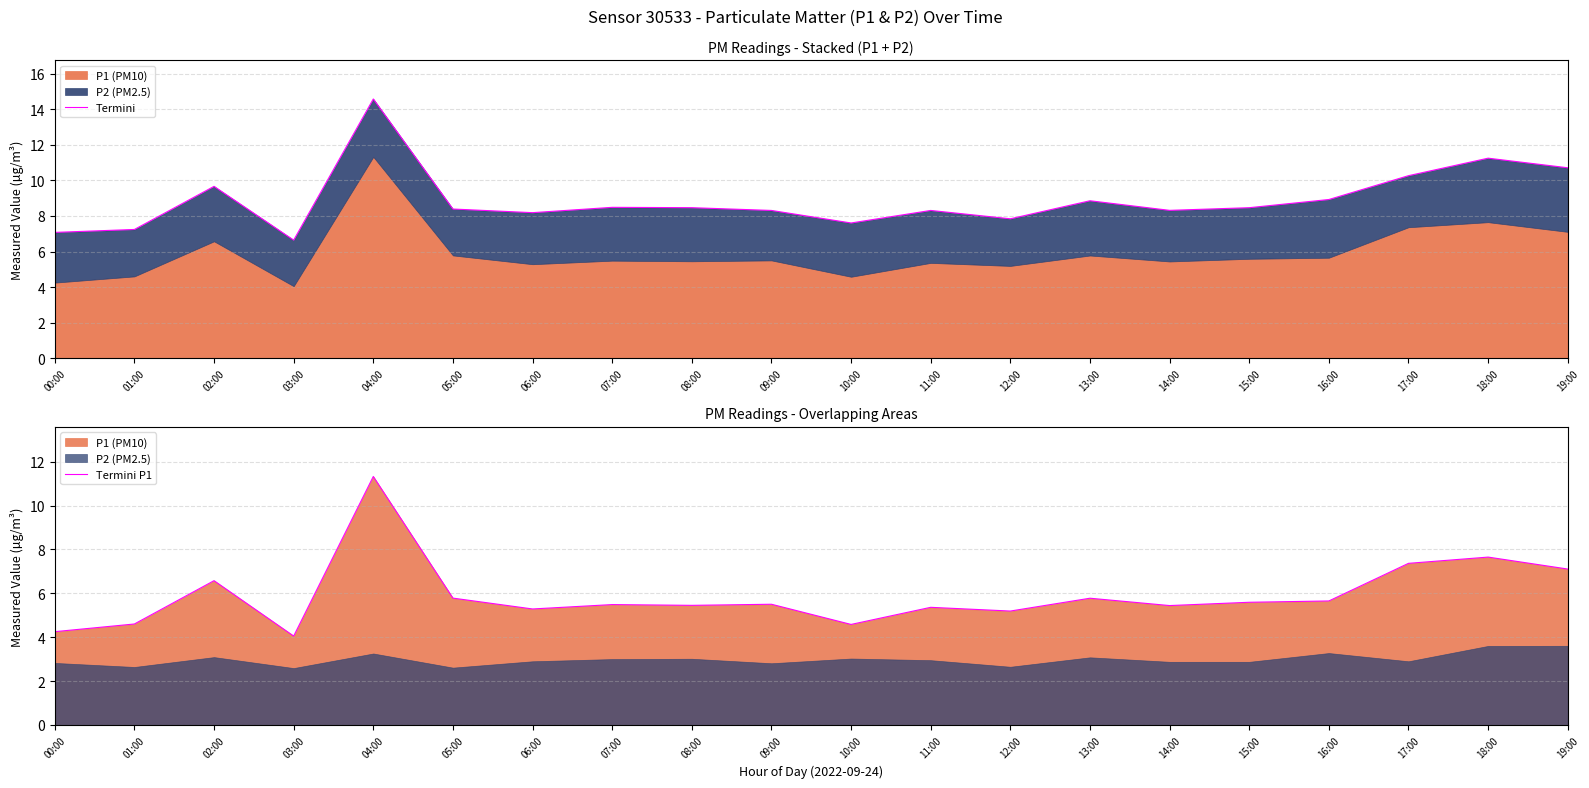

Does the chart have visible grid lines?

Yes